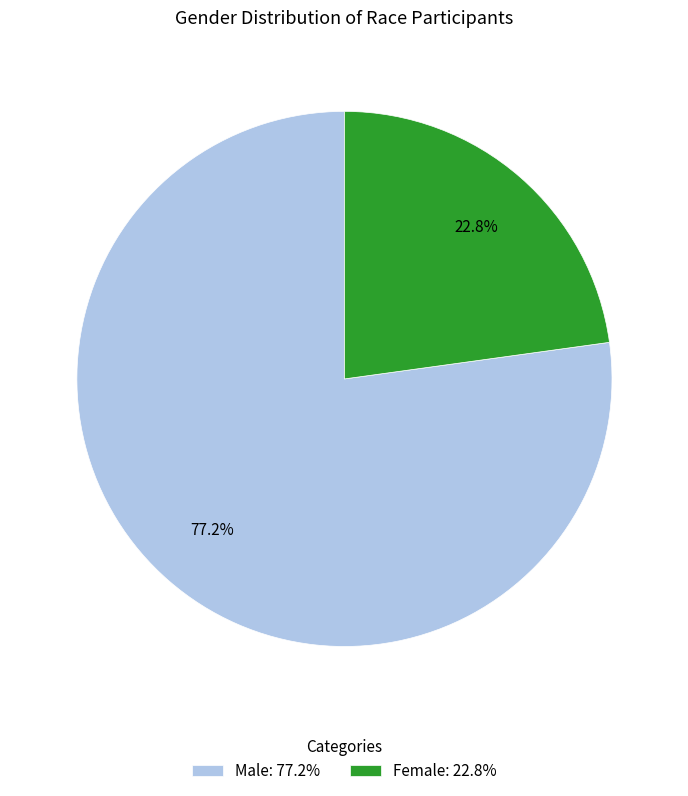

To the nearest percent, what is the difference between the Male and Female slice percentages?

54%